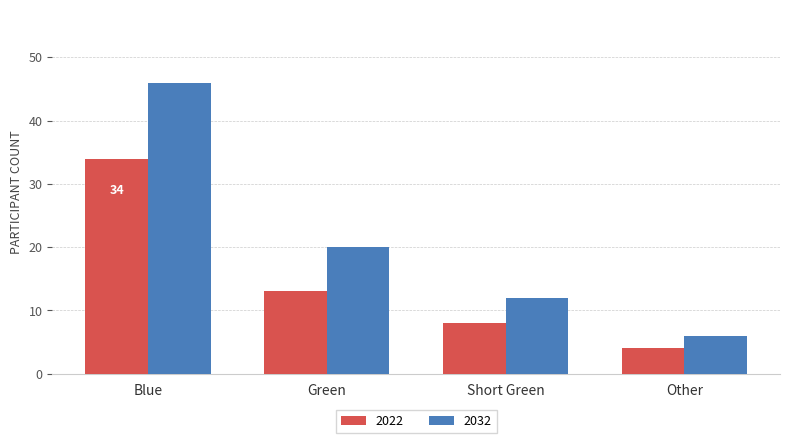

What is the difference between the maximum and minimum values in the 2022 series?

30